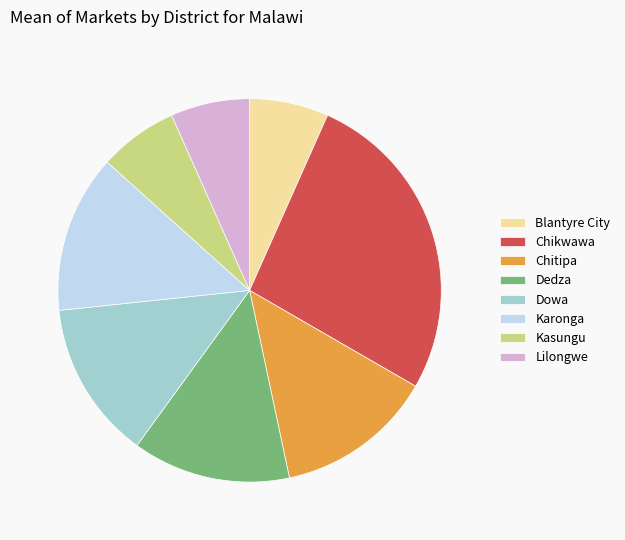

How many slices are in this pie chart?

8